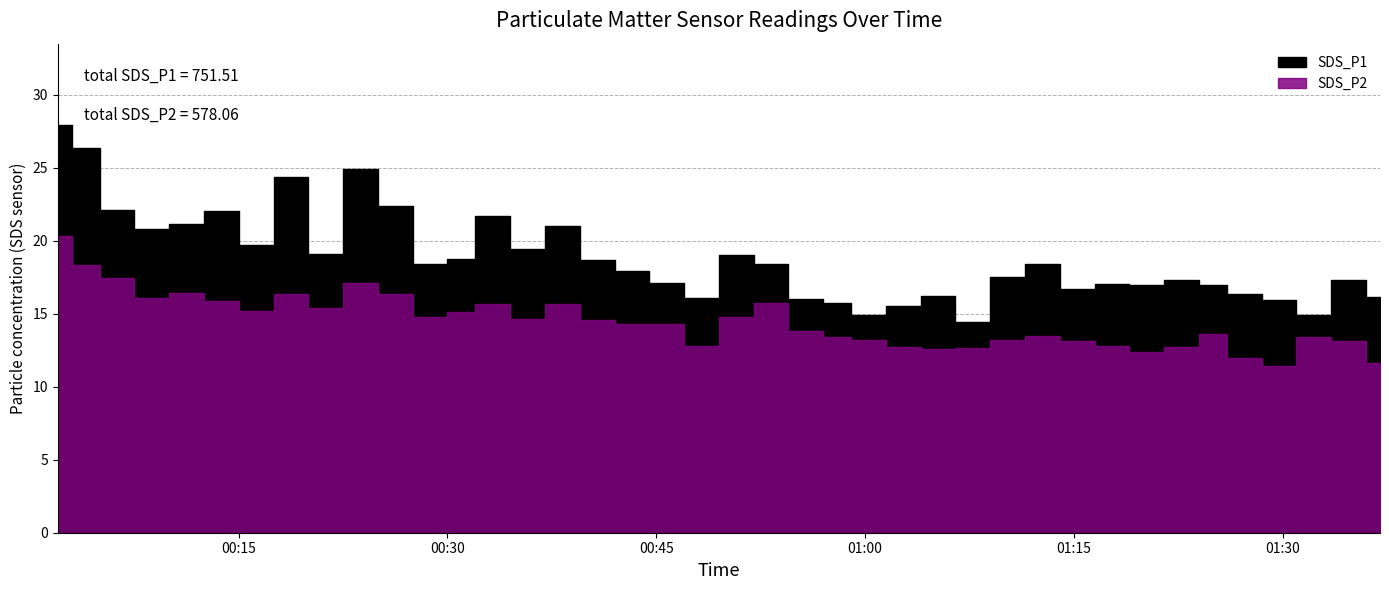

What is the total value across all series at 2021/11/13 00:31?

33.9